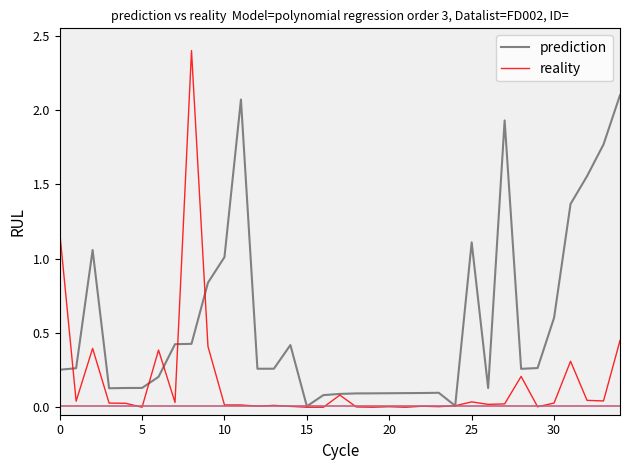

True or false: reality has more than 1 interior local peaks.

True